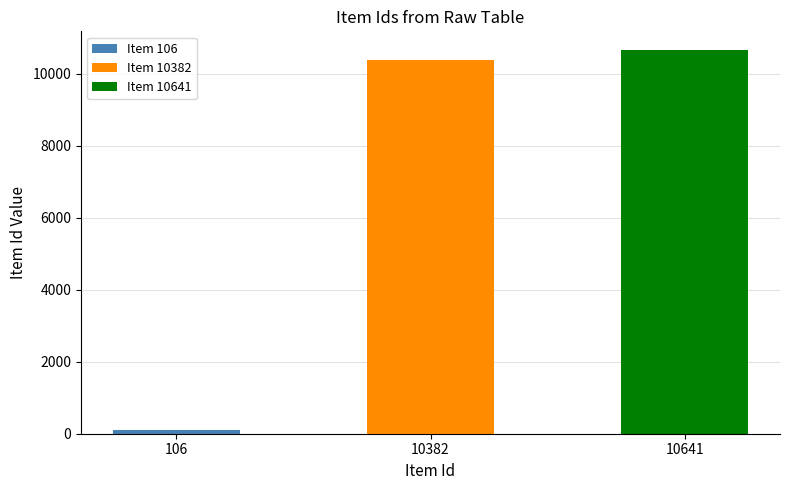

Reading left to right, what are all the values shown in this chart?

106=106	10382=10382	10641=10641